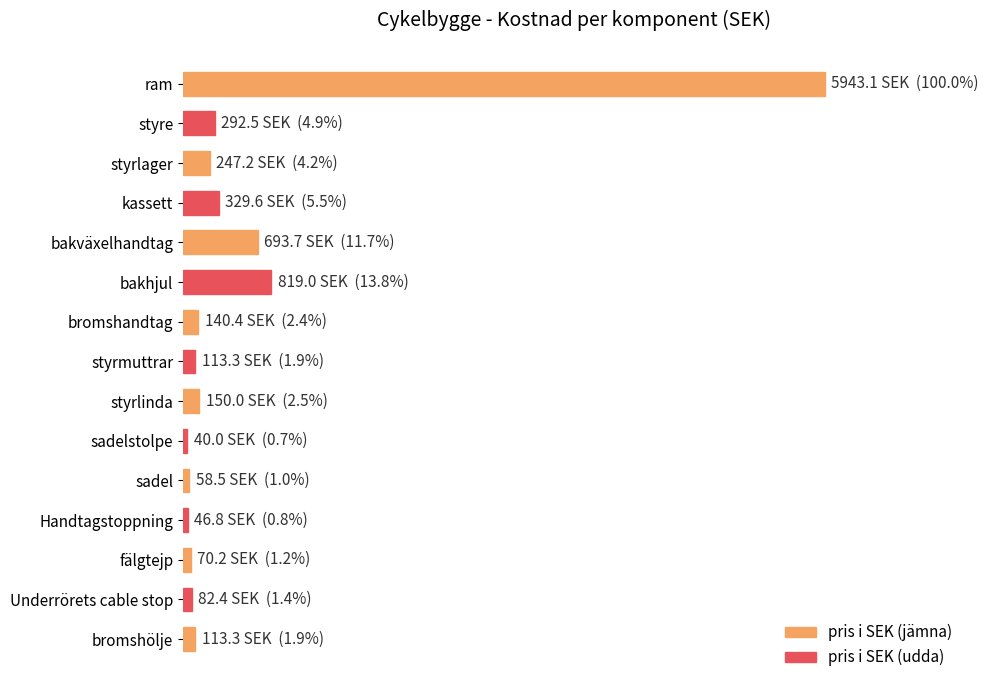

Where is the data nearest to the value 2991?

bakhjul